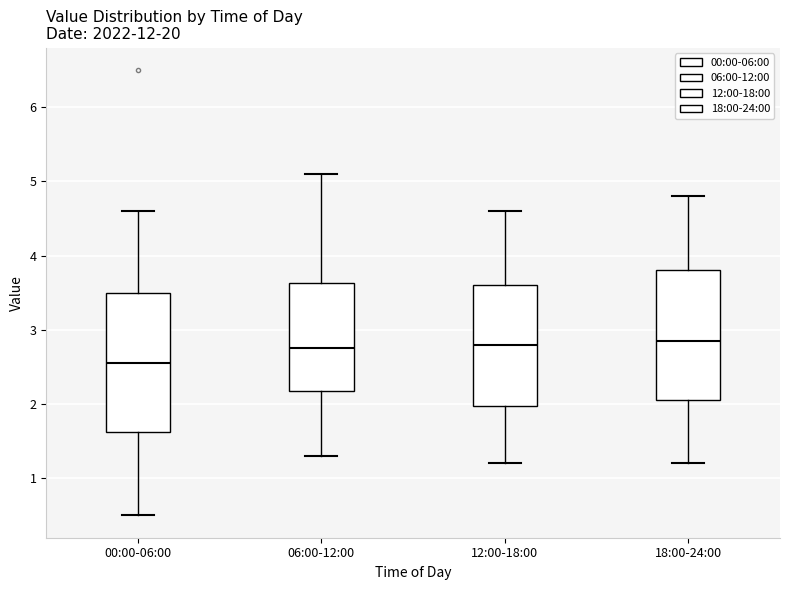

Reading left to right, transcribe this box plot: for each box, give where its median line is, the range the box spans, and where its two whiskers end, as read against the y-axis. The values are not printed on the chart, so give them approximately, as read against the axis.

00:00-06:00: median 2.6, box 1.6 to 3.5, whiskers 0.5 to 4.6
06:00-12:00: median 2.8, box 2.2 to 3.6, whiskers 1.3 to 5.1
12:00-18:00: median 2.8, box 2.0 to 3.6, whiskers 1.2 to 4.6
18:00-24:00: median 2.9, box 2.1 to 3.8, whiskers 1.2 to 4.8